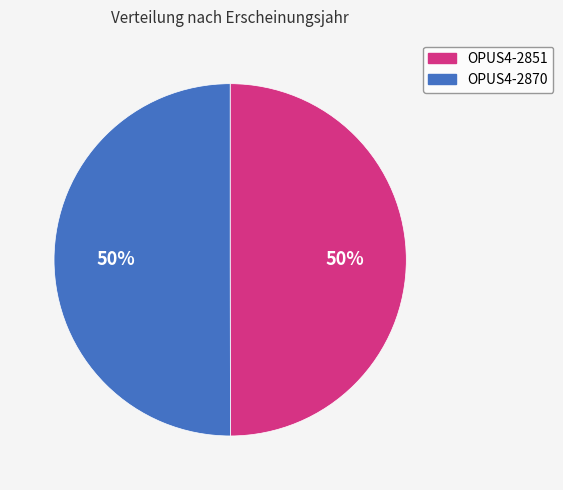

What is the ratio of the value at OPUS4-2870 to the value at OPUS4-2851?

1.0